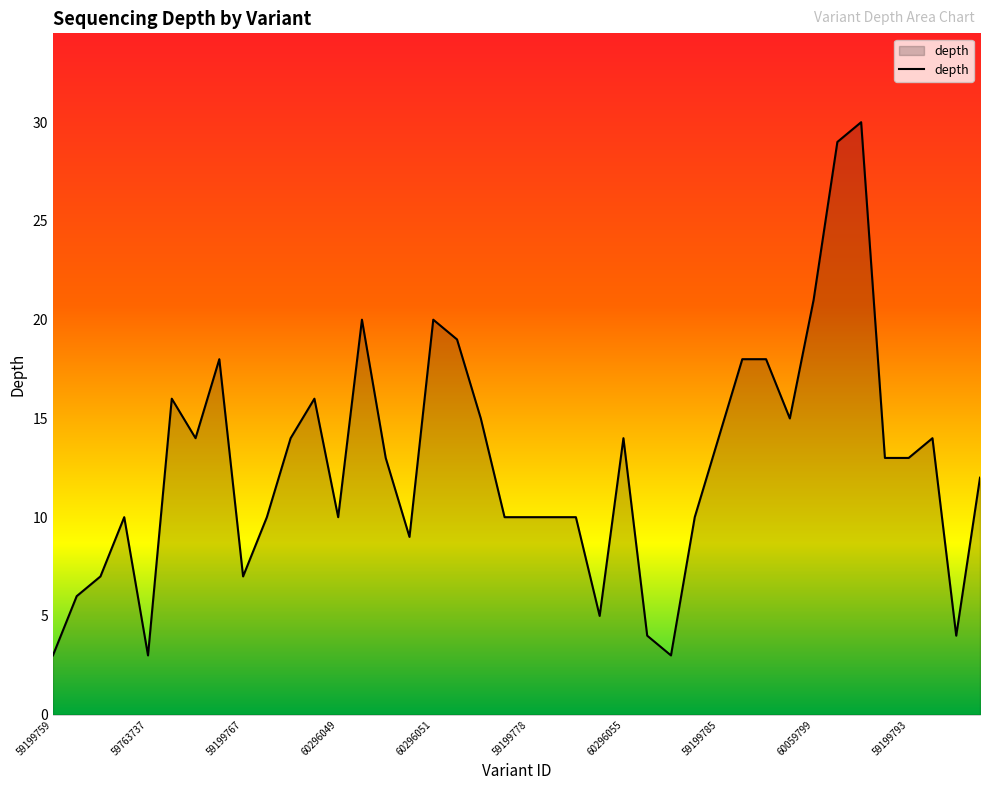

What is the maximum value shown in the chart?

30